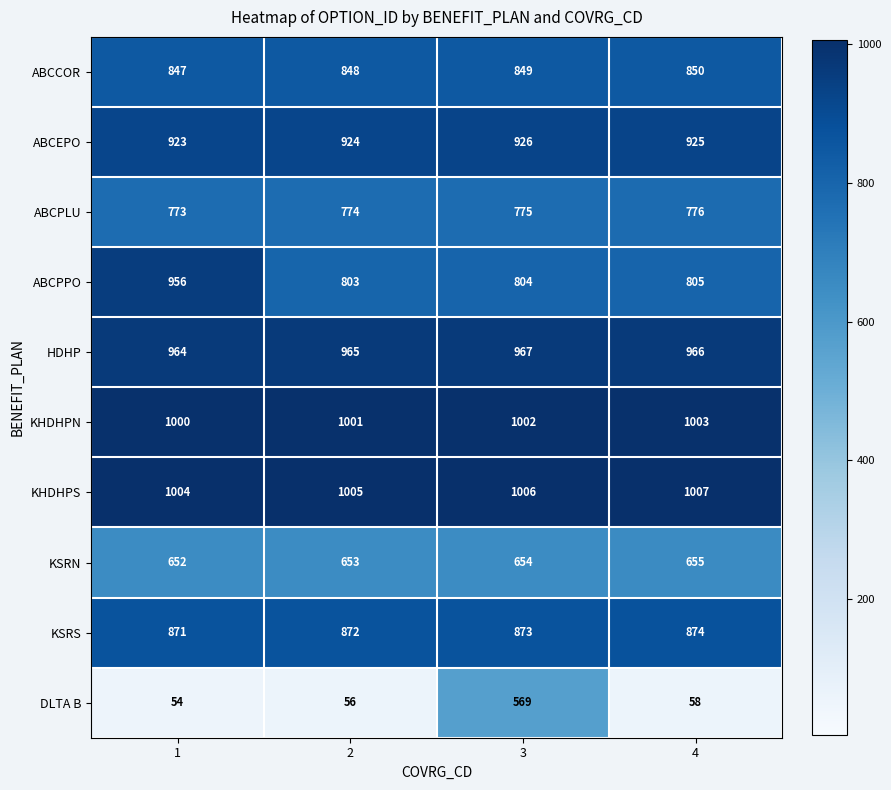

What is the smallest value displayed?

54